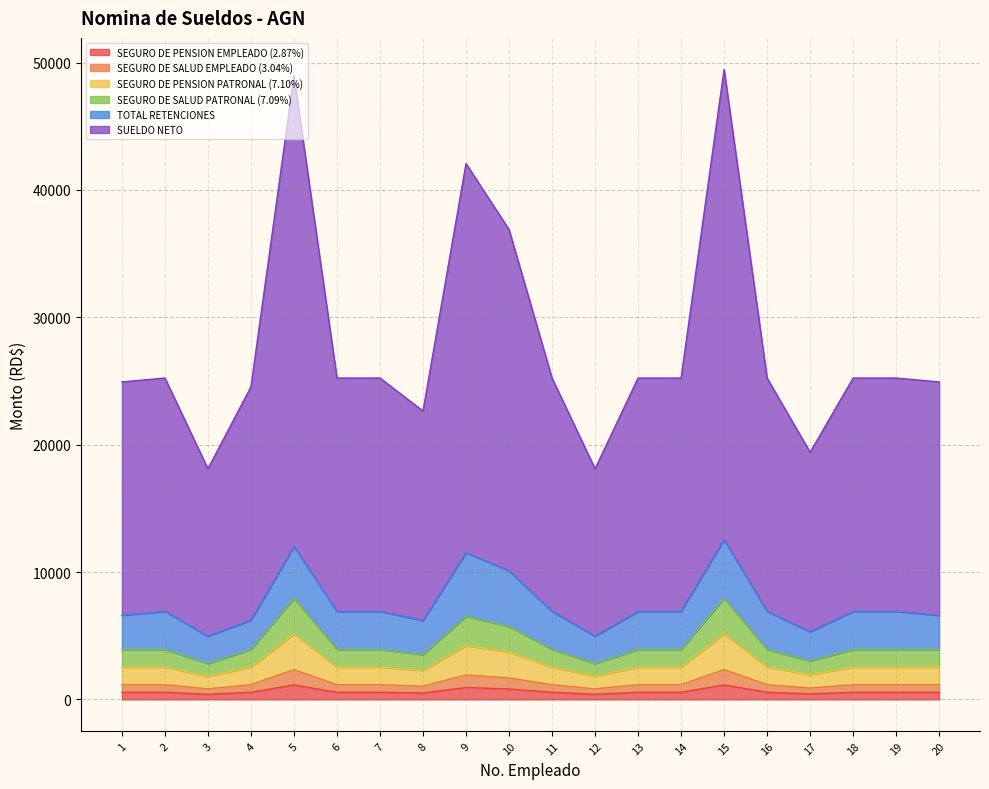

Is the value of SUELDO NETO at 17 greater than the value of SEGURO DE PENSION EMPLEADO (2.87%) at 6?

Yes